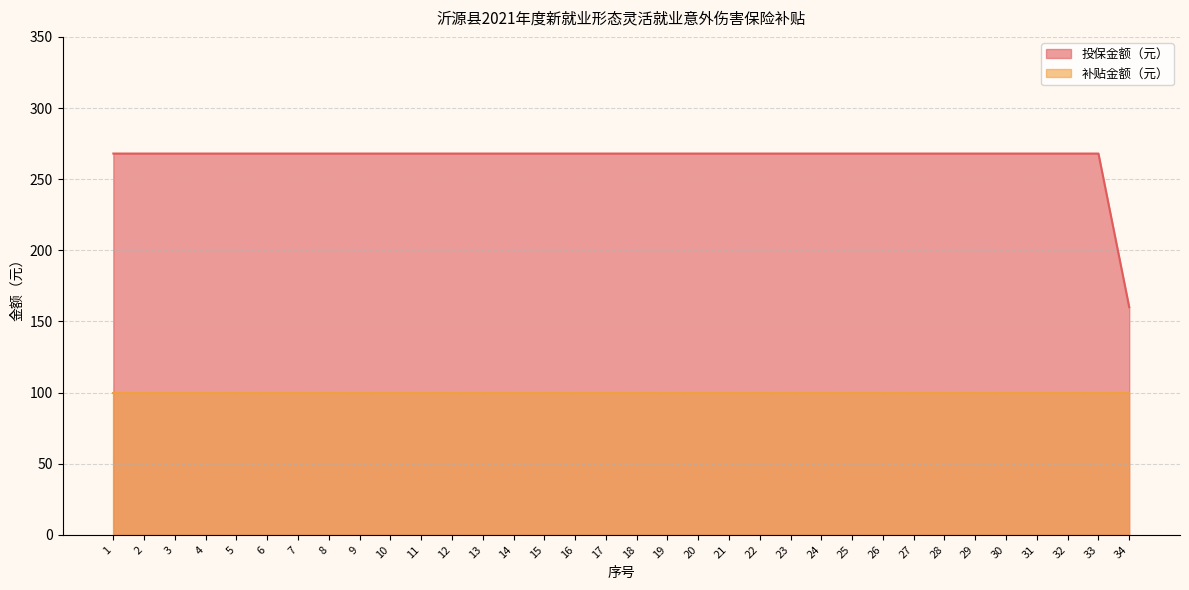

The value at 23 is 268. True or false?

True